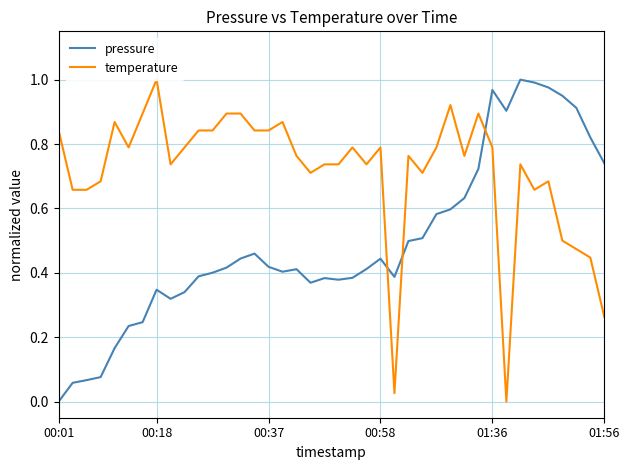

Which series ends up on top after the final intersection of pressure and temperature?

pressure